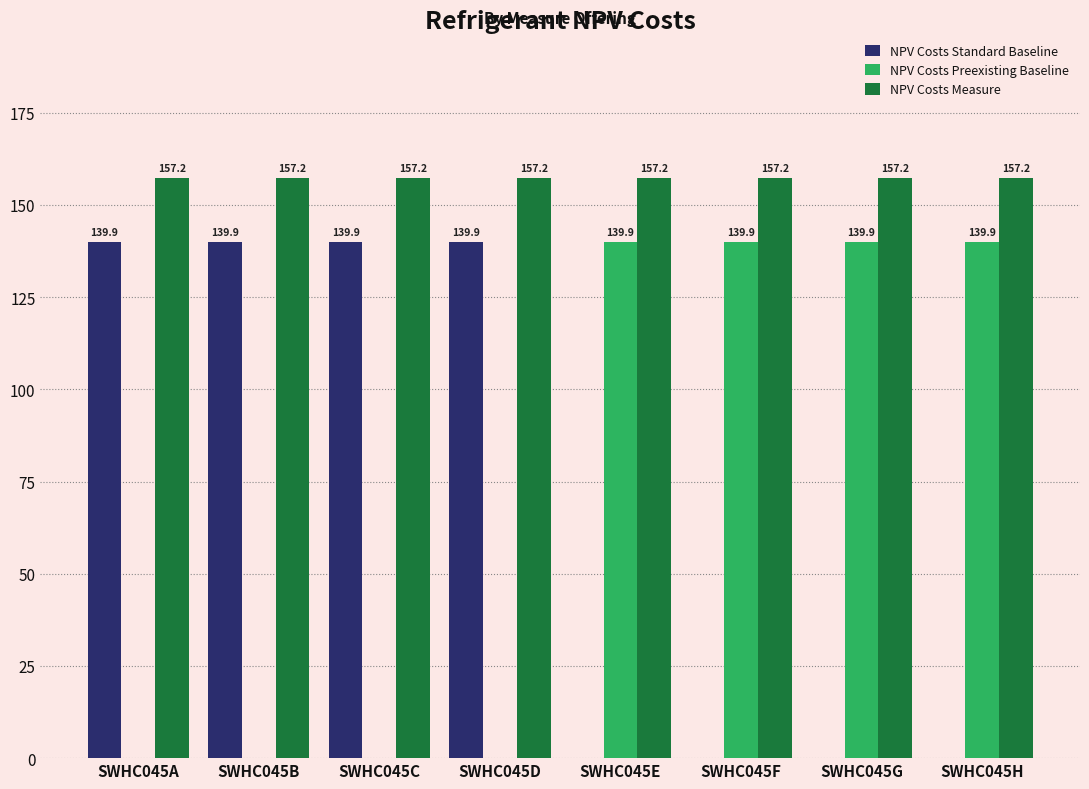

What is the average value of the NPV Costs Measure series?

157.2